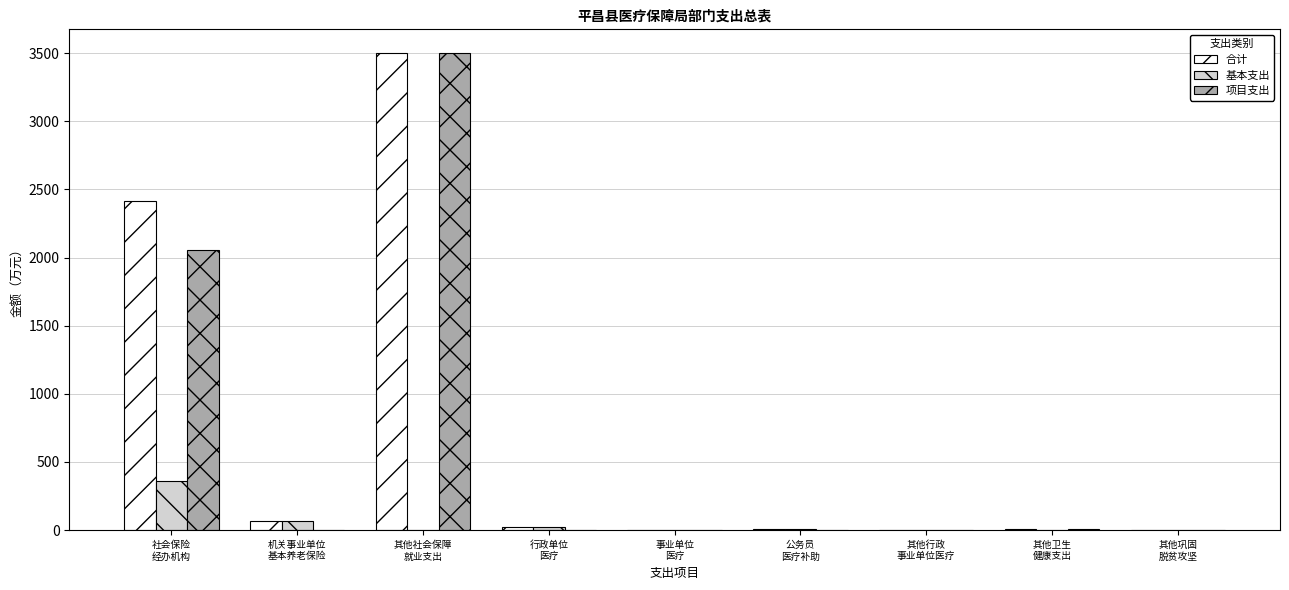

How many distinct data groups are displayed?

3